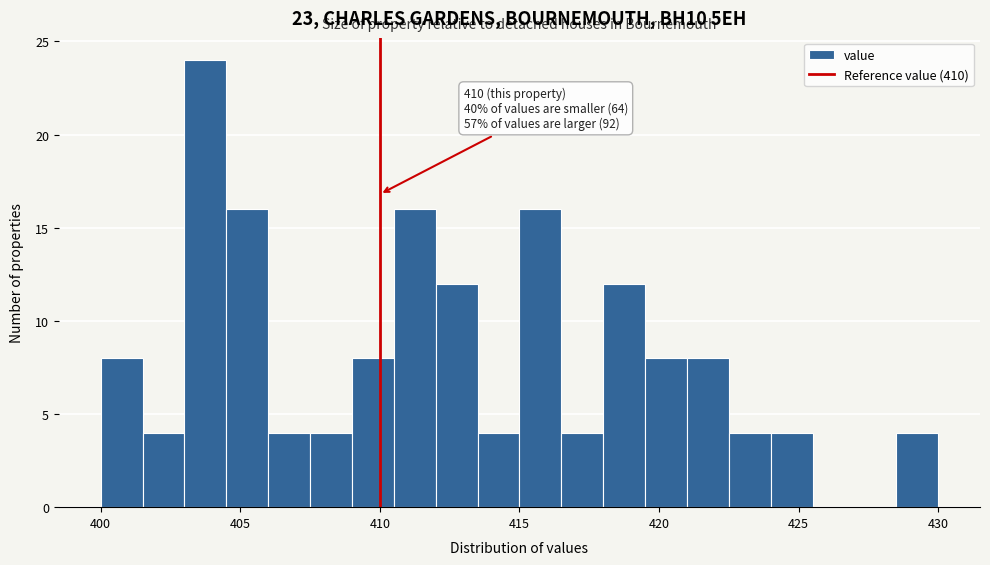

Read against the x-axis, roughly where is the centre of the tallest bar?

404.0